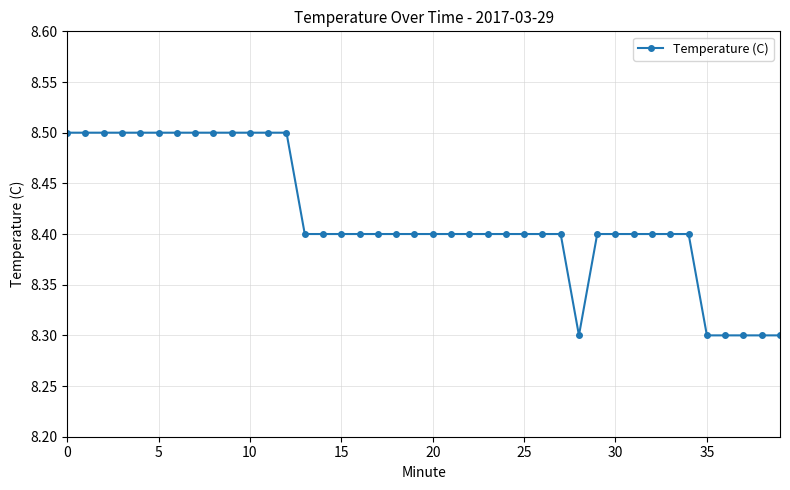

How many values are between 8 and 9?

40